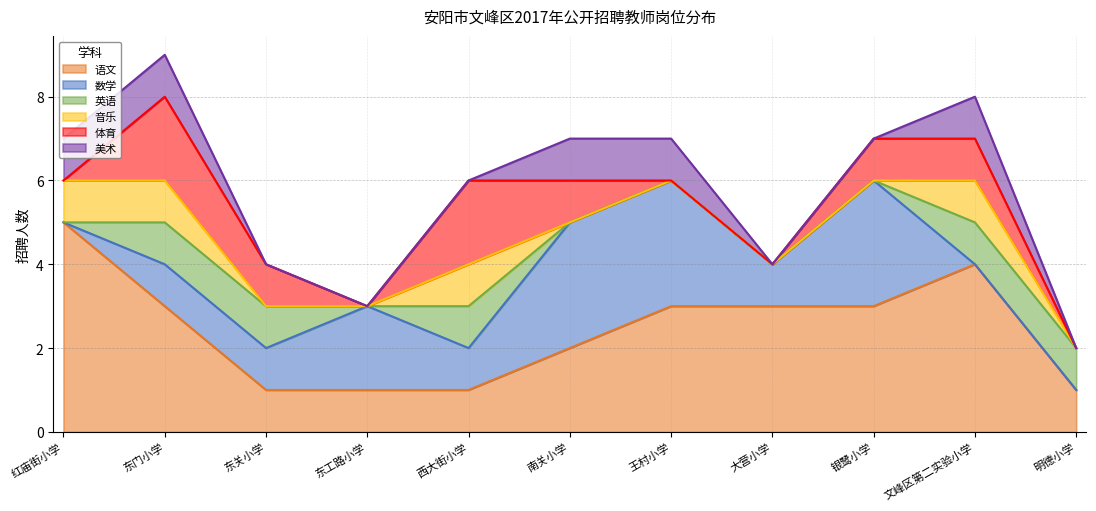

At how many categories does at least one series exceed 4?

1